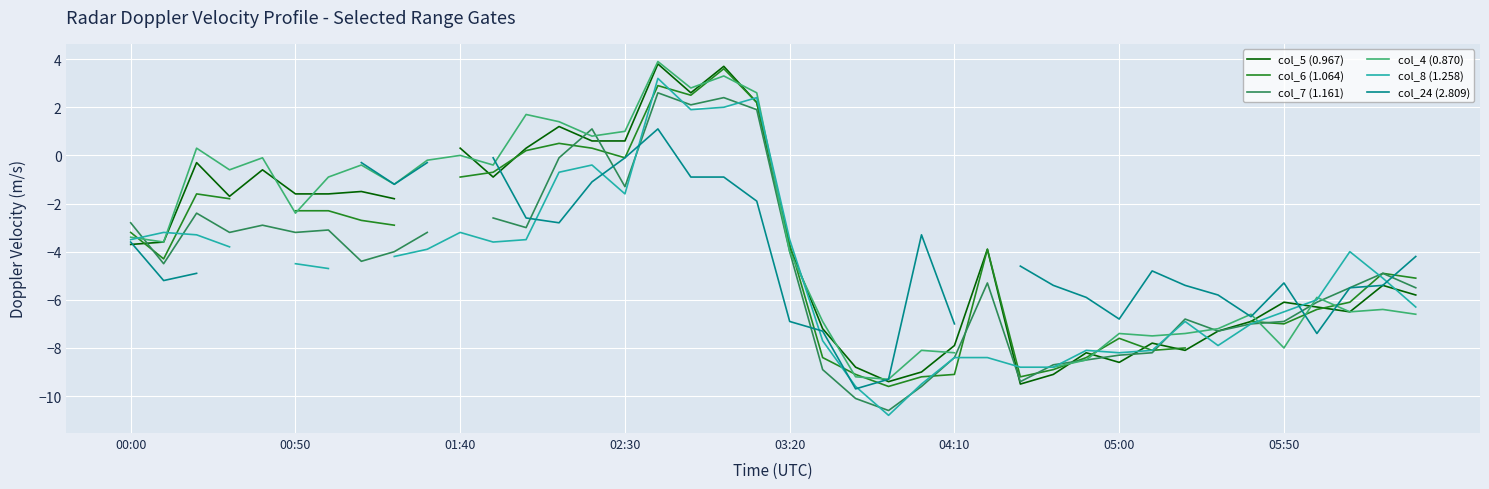

What is the total value across all series at 05:50?

-39.8